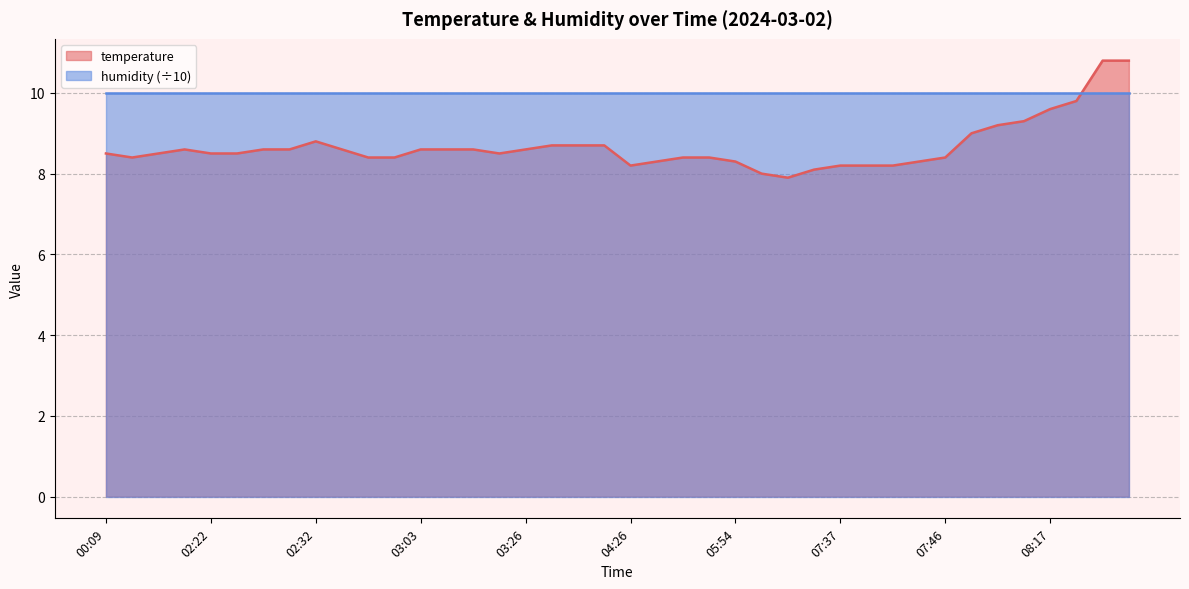

At which category does the data reach its first local valley?

00:34